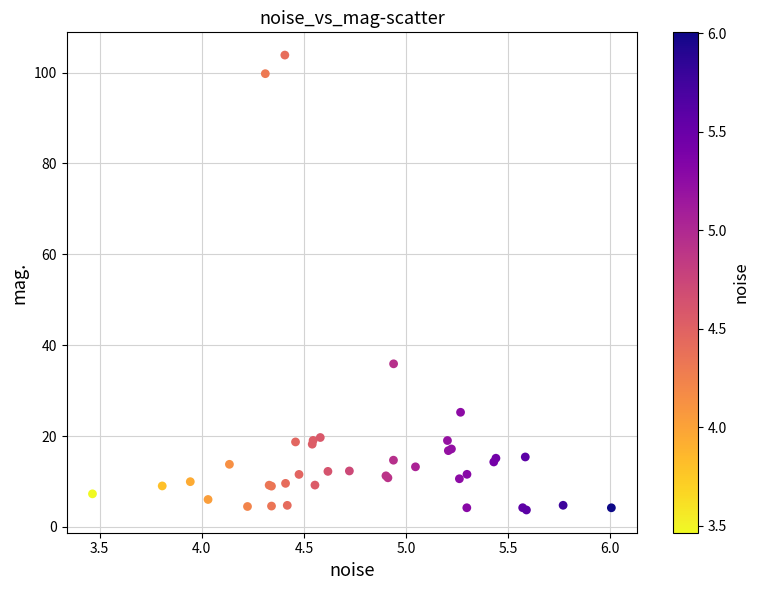

What Y value in the scatter plot is closest to 53?

35.9